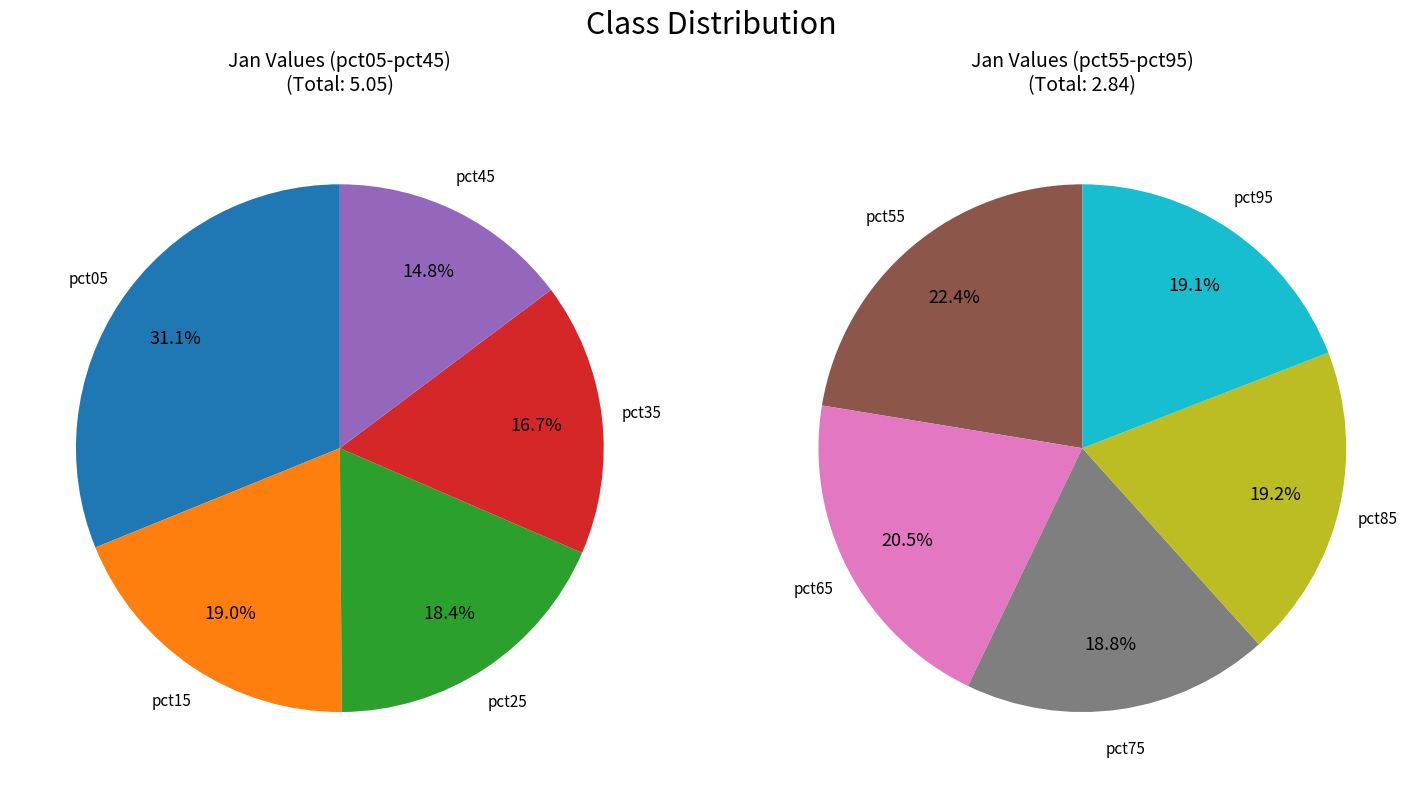

Is 7 the majority of the pie?

No